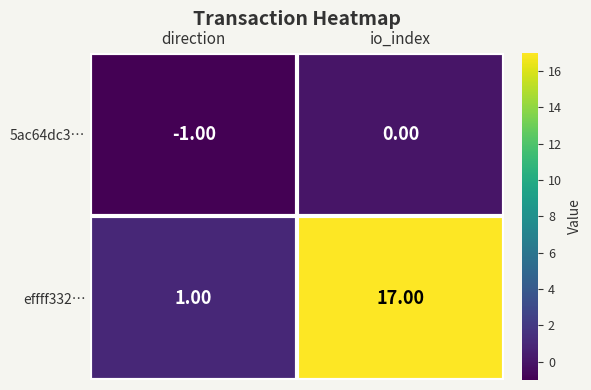

At which label is 5ac64dc3… closest to 0?

io_index